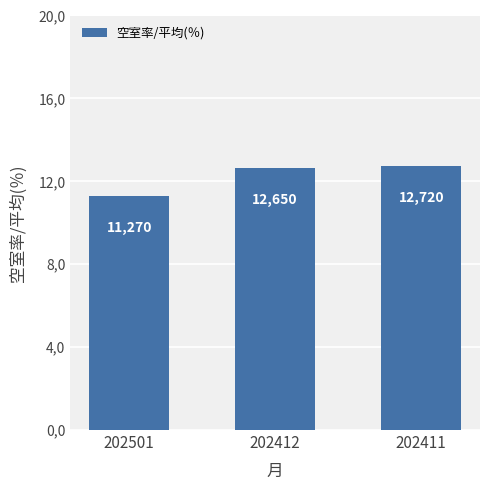

Are the bars horizontal?

No